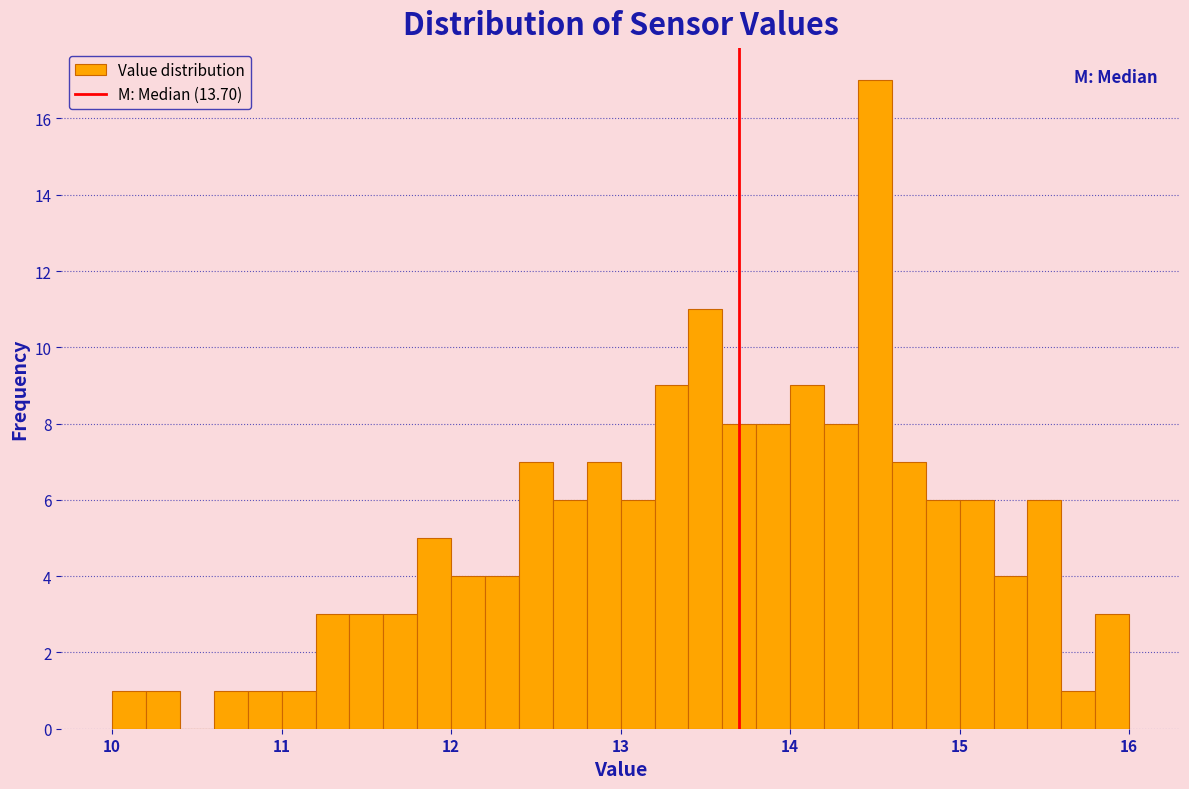

Around what value on the x-axis is the tallest bar? Give the approximate position of its centre, as read against the axis.

14.5